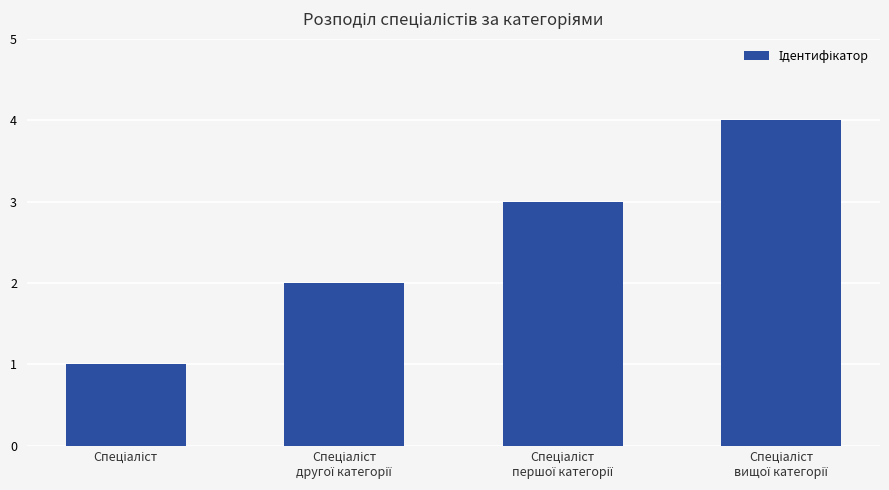

What is the smallest value displayed?

1